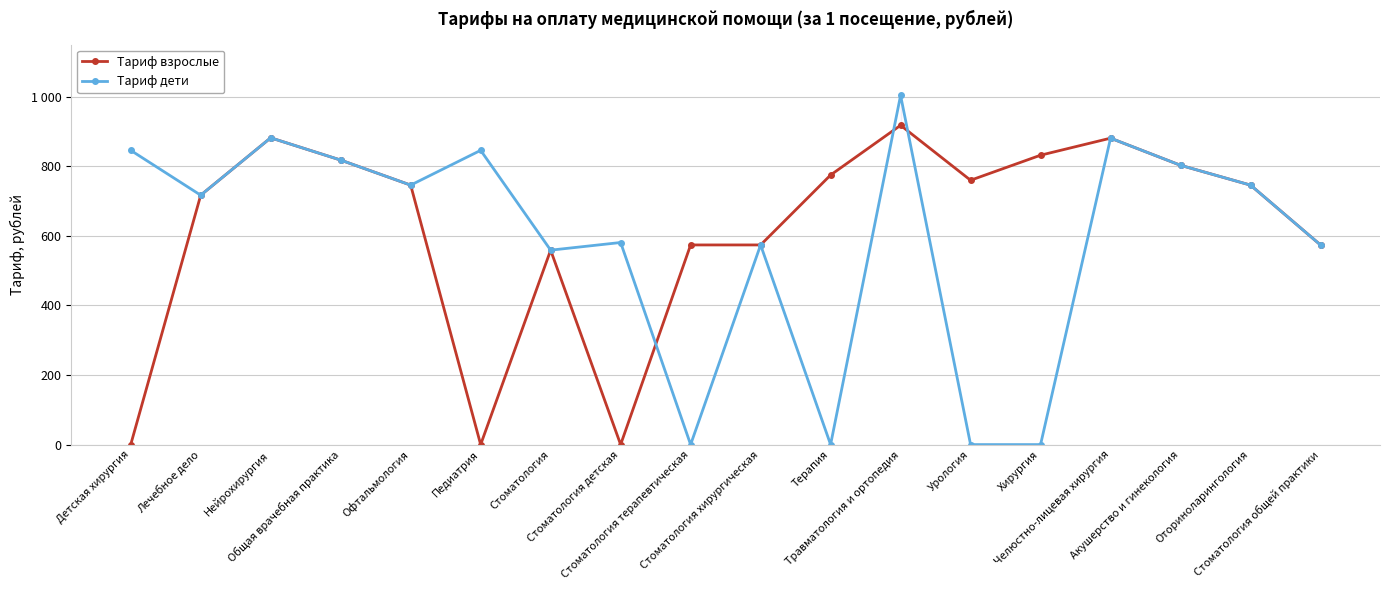

Rank the series by their average value, from highest to lowest.

Тариф взрослые, Тариф дети